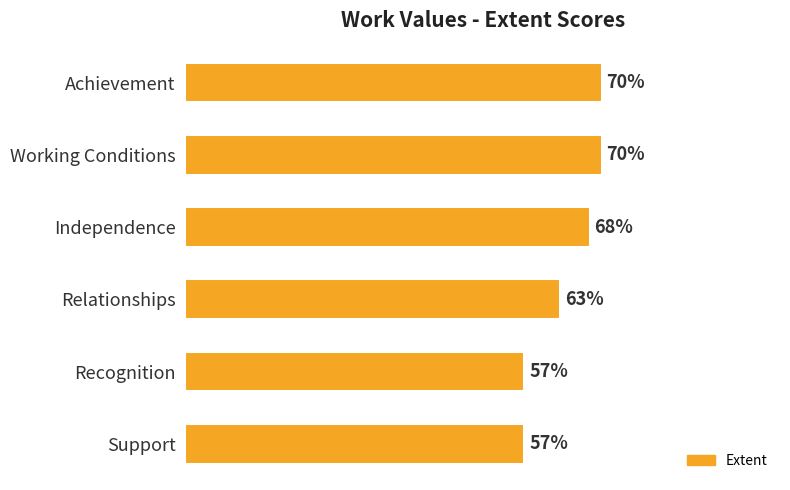

What is the label of the 4th bar from the top?

Relationships